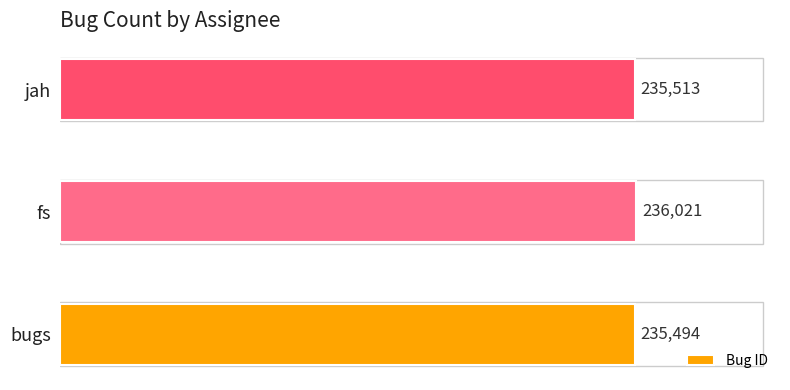

Where is the data nearest to the value 235757?

jah